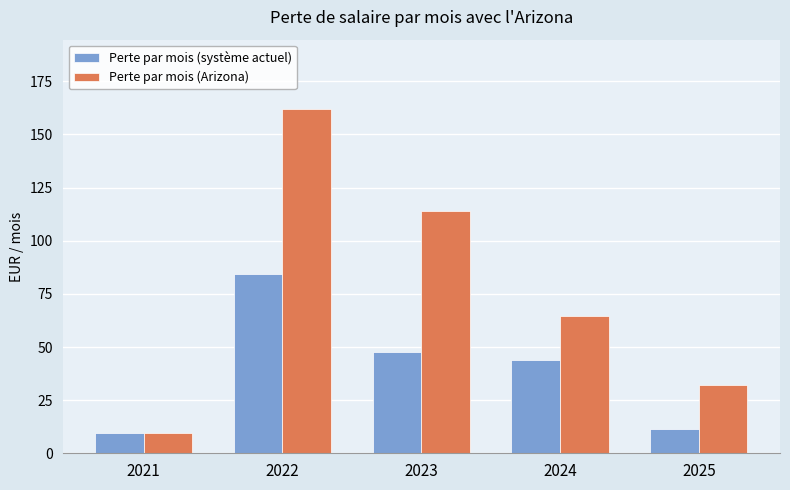

What is the total value across all series at 2022?

246.5